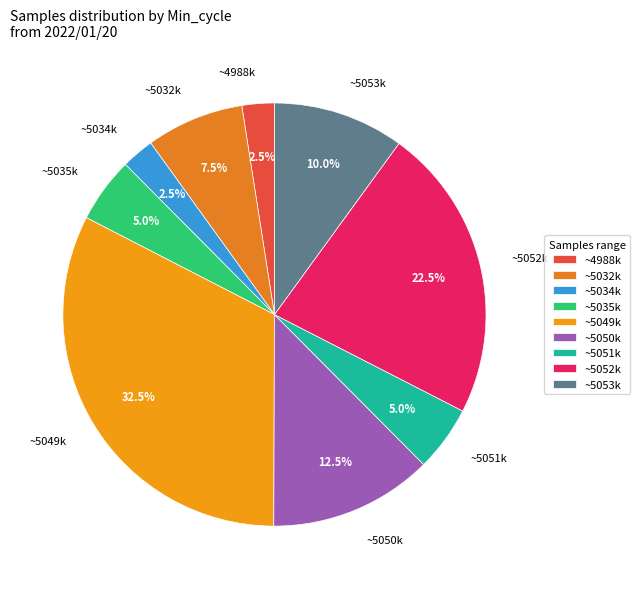

Combined, what portion of the pie is ~4988k and ~5035k?

7.5%